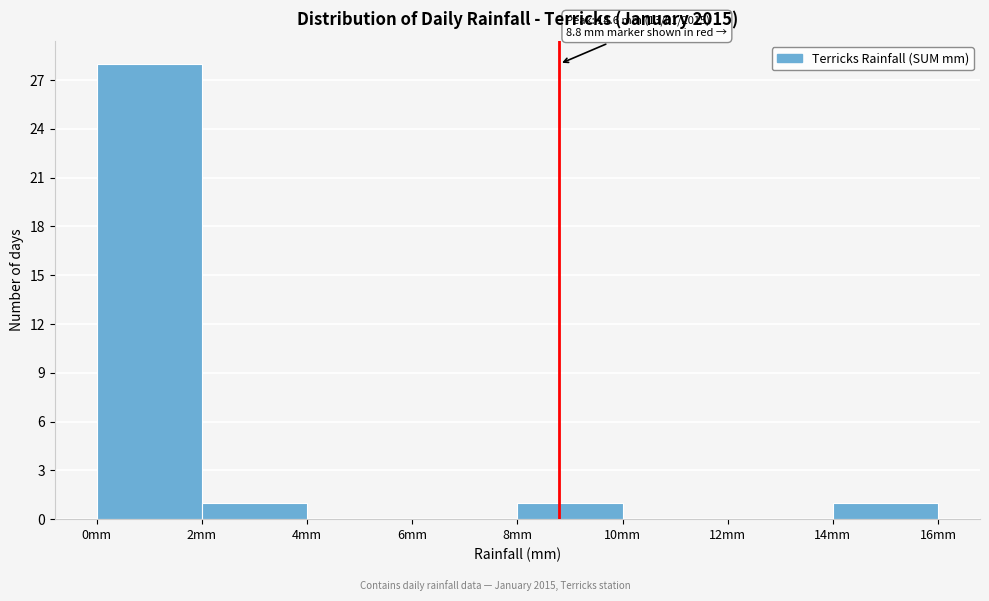

Over which range of the x-axis is the bar tallest?

0 to 2